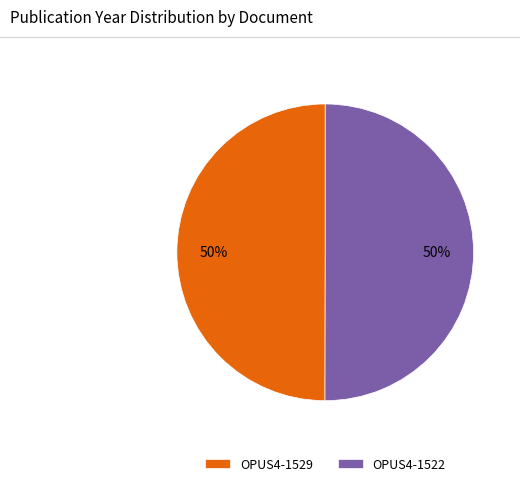

To the nearest percent, what is the combined percentage of OPUS4-1522 and OPUS4-1529?

100%